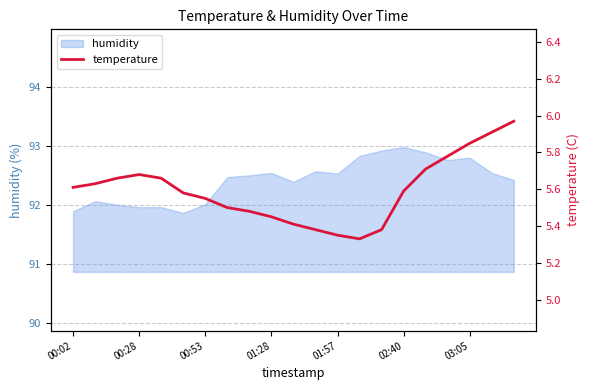

Reading left to right, extract all data points from this chart.

5.6	5.6	5.7	5.7	5.7	5.6	5.5	5.5	5.5	5.5	5.4	5.4	5.3	5.3	5.4	5.6	5.7	5.8	5.8	5.9	6.0